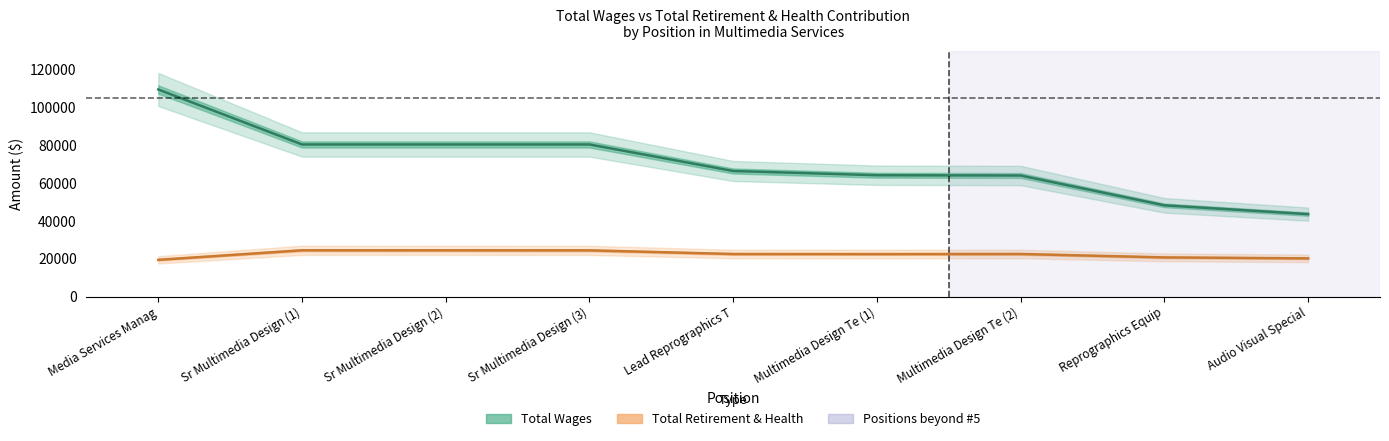

How many lines are shown in the chart?

2